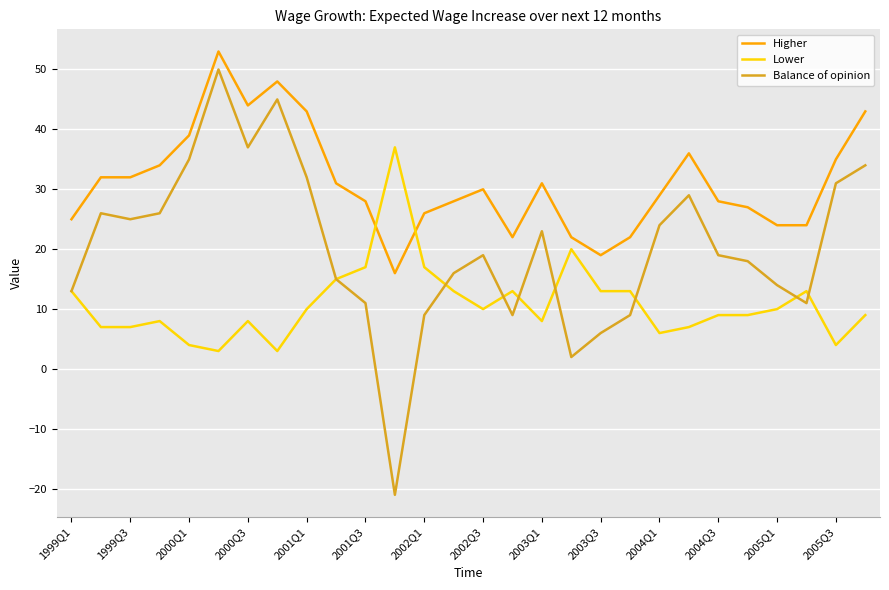

True or false: Lower and Higher intersect in this chart.

True